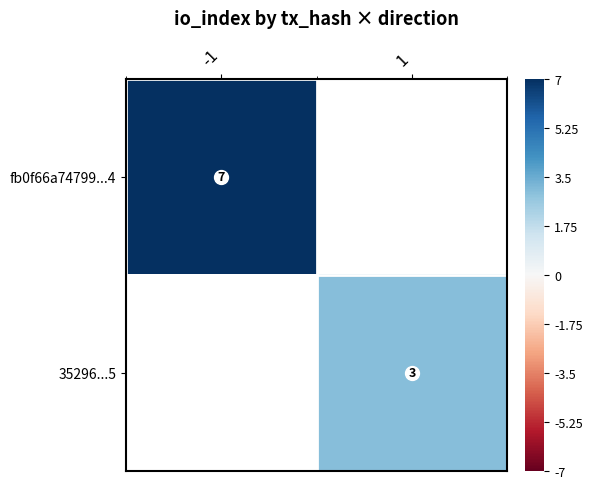

Is the value of fb0f66a74799...4 at 1 greater than the value of 35296...5 at -1?

No